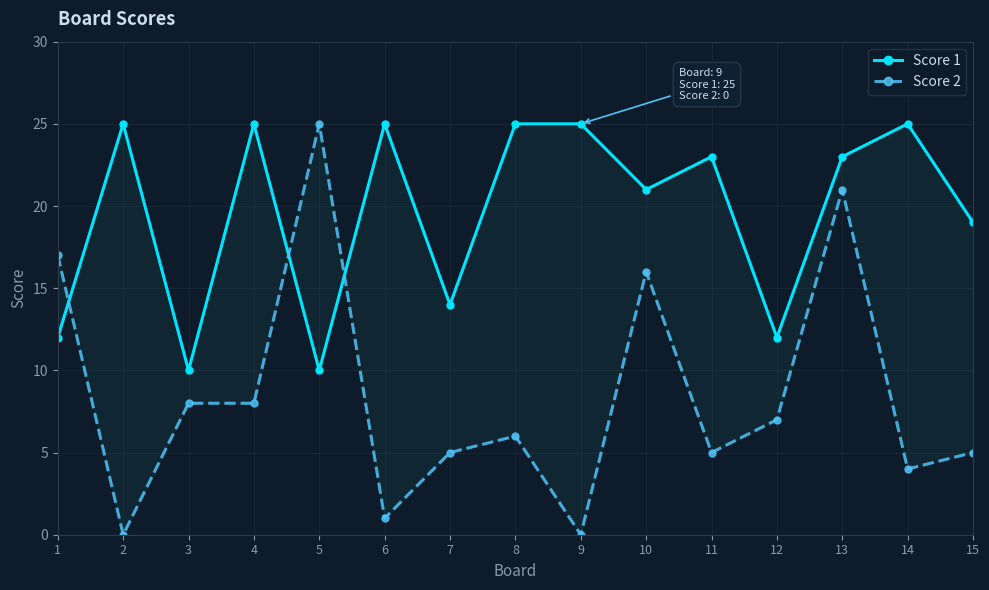

Where is the first local maximum for Score 2?

5